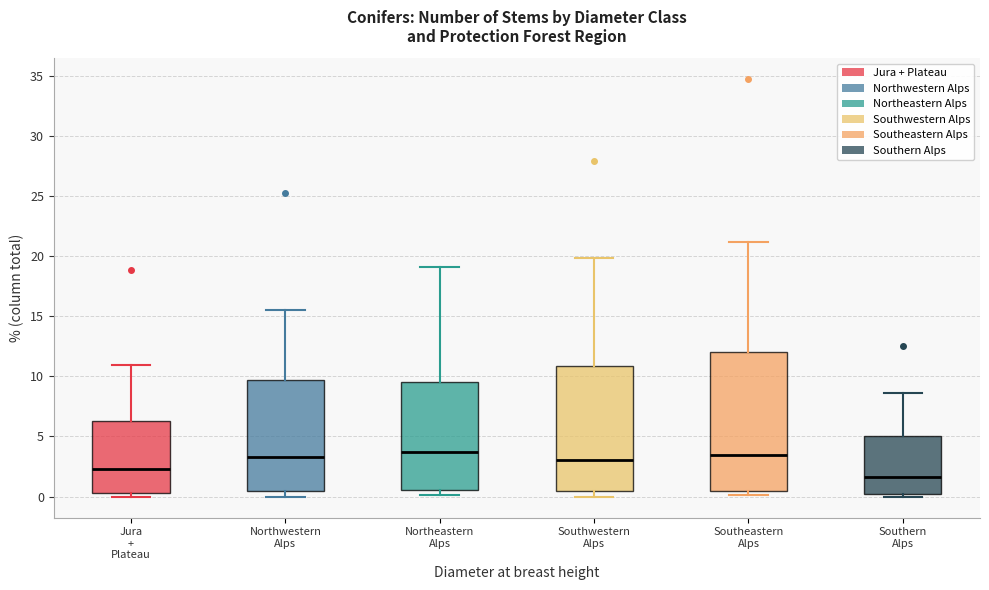

Reading left to right, transcribe this box plot: for each box, give where its median line is, the range the box spans, and where its two whiskers end, as read against the y-axis. The values are not printed on the chart, so give them approximately, as read against the axis.

Jura + Plateau: median 2.5, box 0.5 to 6.5, whiskers 0.0 to 11.0
Northwestern Alps: median 3.5, box 0.5 to 9.5, whiskers 0.0 to 15.5
Northeastern Alps: median 3.5, box 0.5 to 9.5, whiskers 0.0 to 19.0
Southwestern Alps: median 3.0, box 0.5 to 11.0, whiskers 0.0 to 20.0
Southeastern Alps: median 3.5, box 0.5 to 12.0, whiskers 0.0 to 21.0
Southern Alps: median 1.5, box 0.5 to 5.0, whiskers 0.0 to 8.5